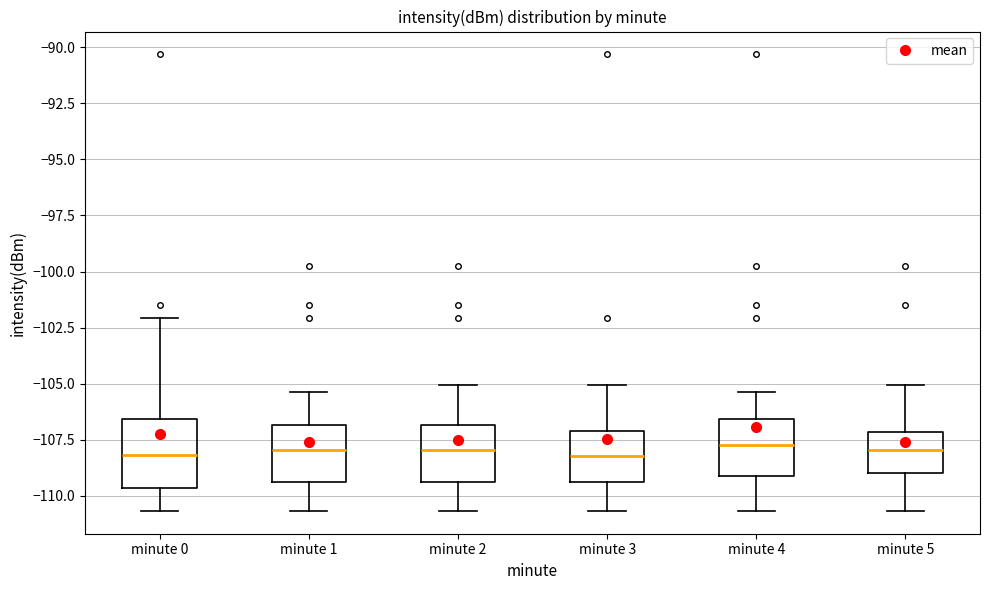

Reading left to right, transcribe this box plot: for each box, give where its median line is, the range the box spans, and where its two whiskers end, as read against the y-axis. The values are not printed on the chart, so give them approximately, as read against the axis.

minute 0: median -108.0, box -109.5 to -106.5, whiskers -110.5 to -102.0
minute 1: median -108.0, box -109.5 to -107.0, whiskers -110.5 to -105.5
minute 2: median -108.0, box -109.5 to -107.0, whiskers -110.5 to -105.0
minute 3: median -108.0, box -109.5 to -107.0, whiskers -110.5 to -105.0
minute 4: median -107.5, box -109.0 to -106.5, whiskers -110.5 to -105.5
minute 5: median -108.0, box -109.0 to -107.0, whiskers -110.5 to -105.0